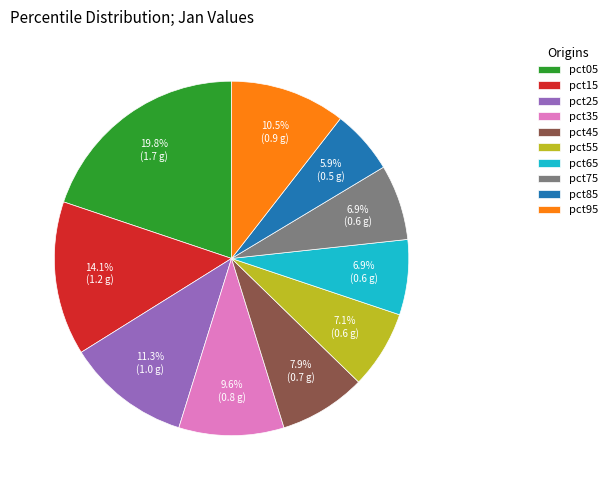

Which has a higher value, pct55 or pct85?

pct55